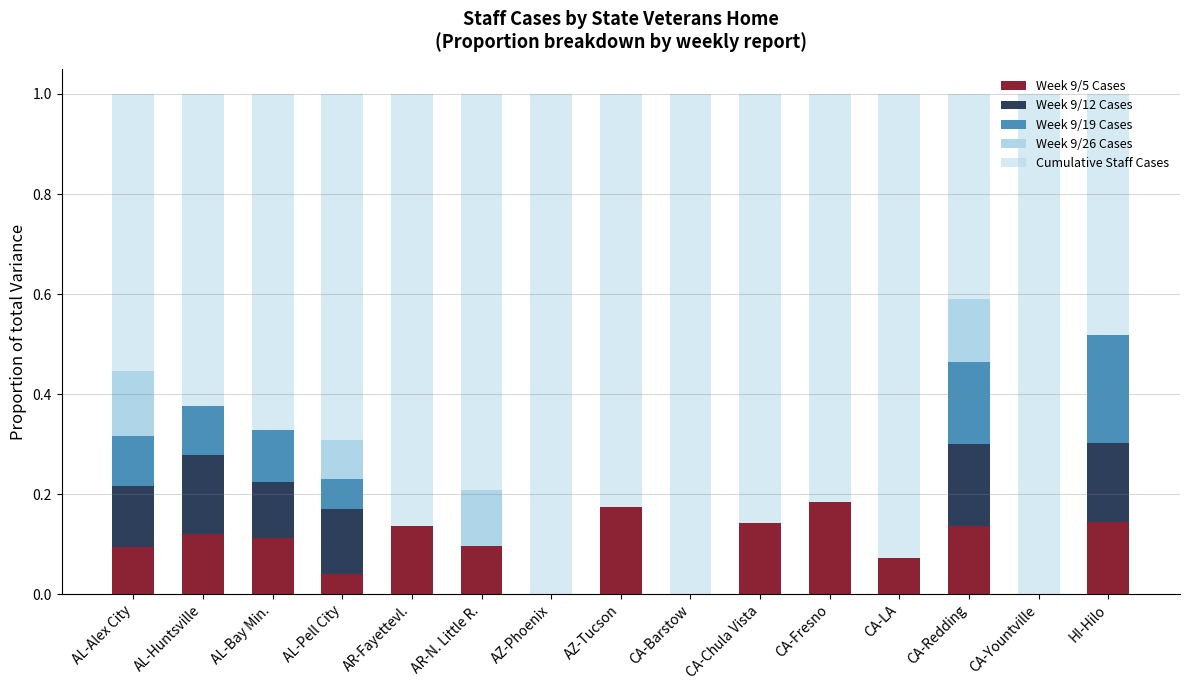

How many categories are shown in the chart?

15